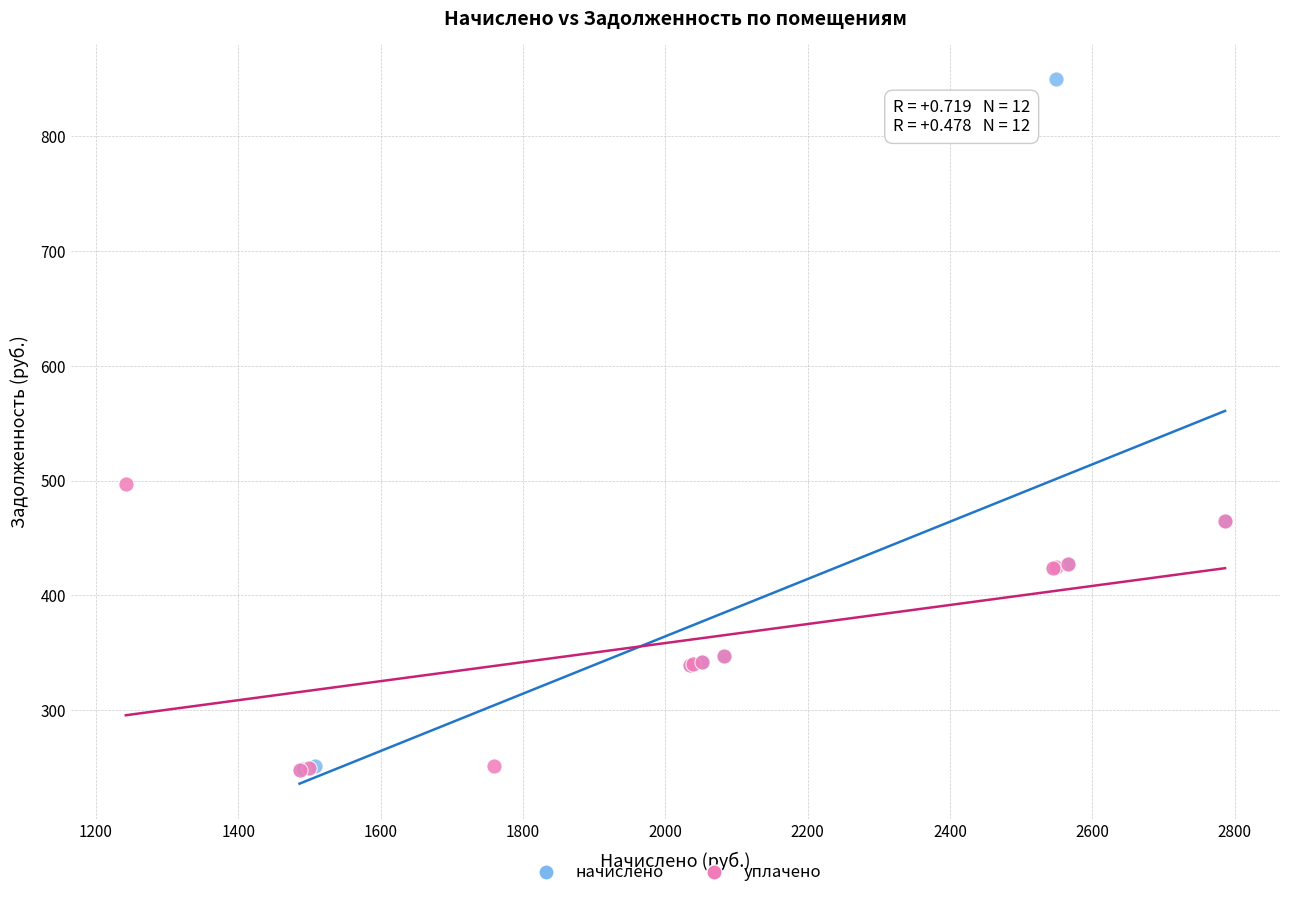

Which series has the largest Y range (max minus min)?

начислено